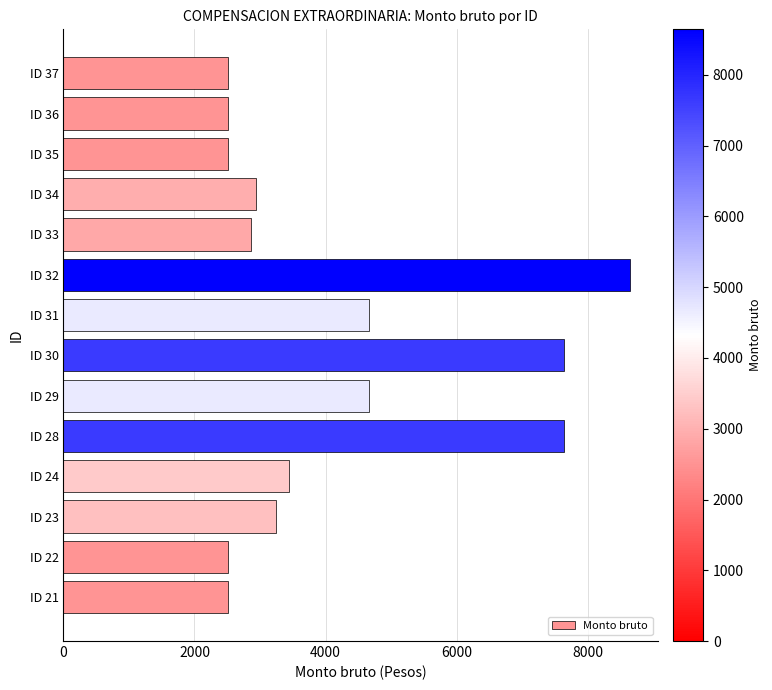

Are the bars grouped side by side (vs. stacked)?

No